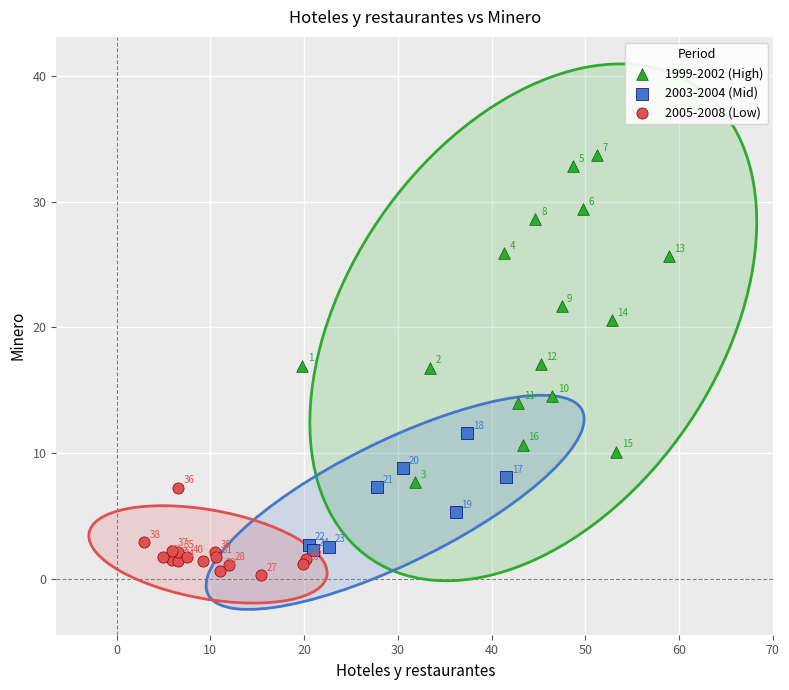

Which series reaches the maximum Y coordinate?

1999-2002 (High)